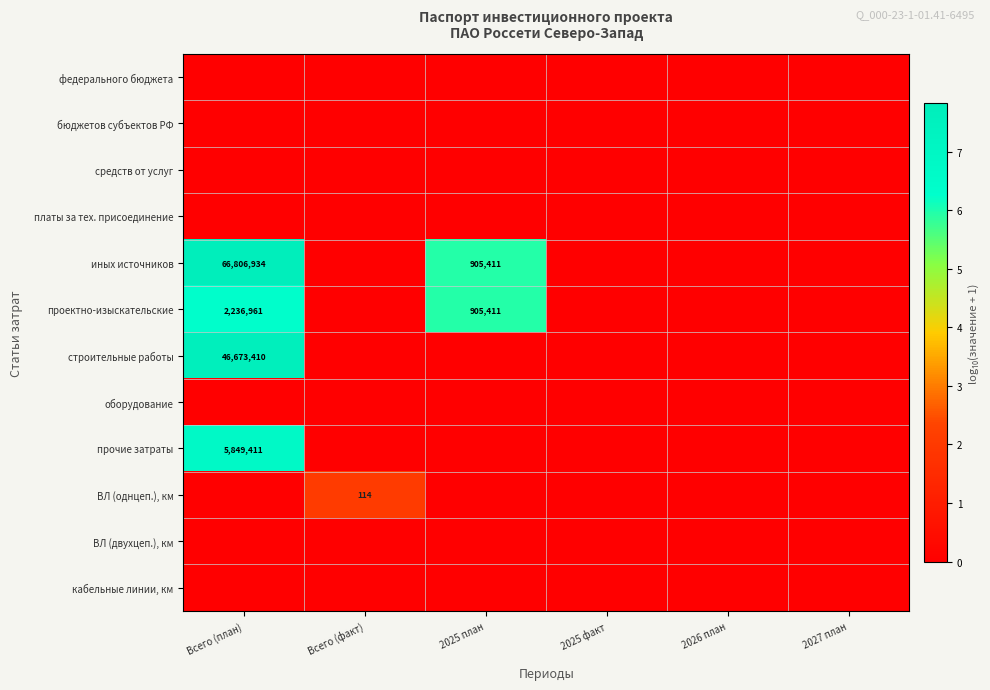

True or false: федерального бюджета has a value of 0.0 at 2025 план.

True